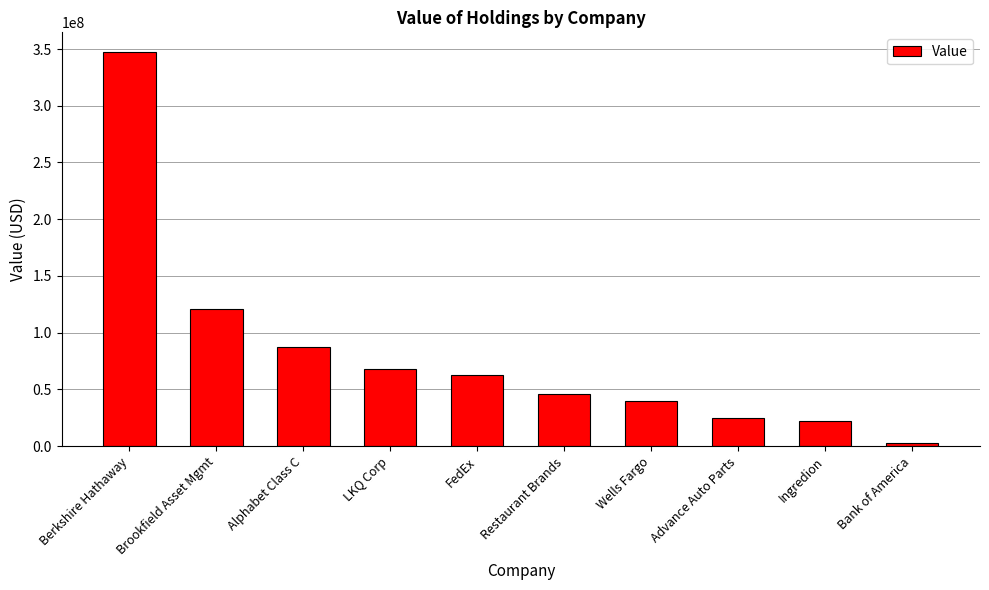

How many data points are less than 62794000?

5